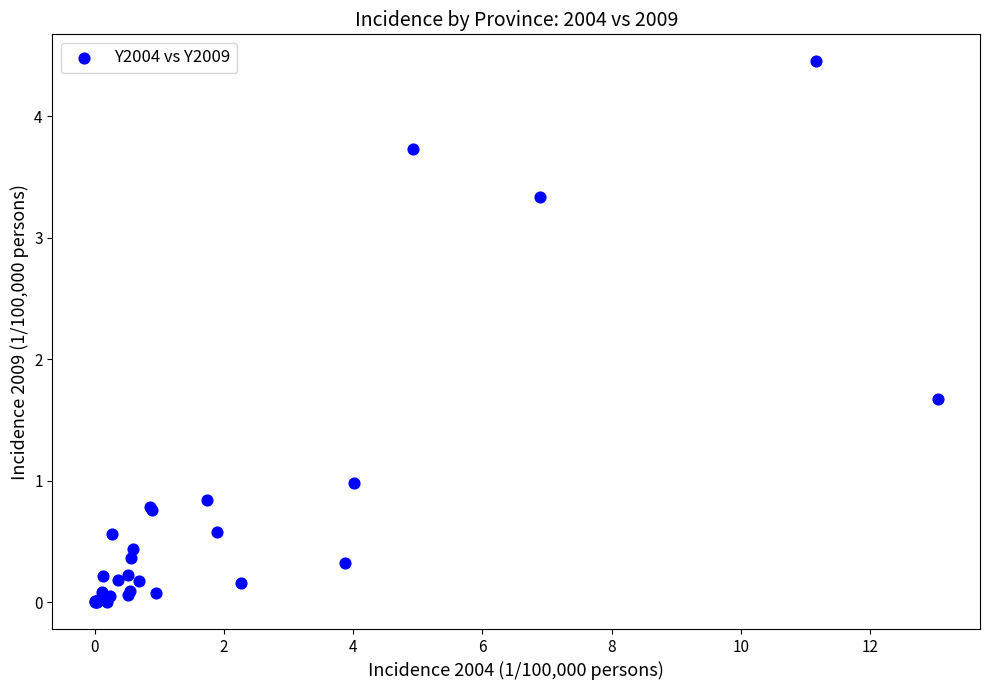

What Y value in the scatter plot is closest to 2?

1.7